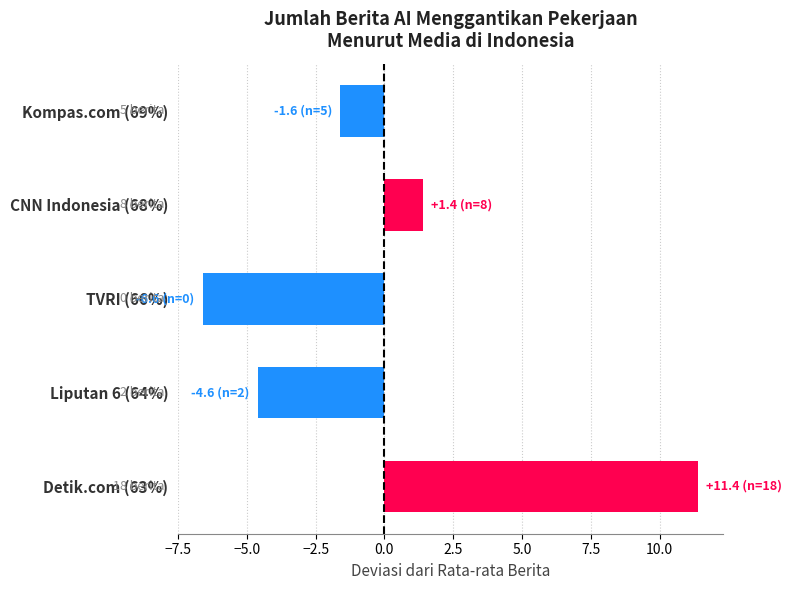

List the labels in order of value, largest first.

Detik.com (63%), CNN Indonesia (68%), Kompas.com (69%), Liputan 6 (64%), TVRI (66%)